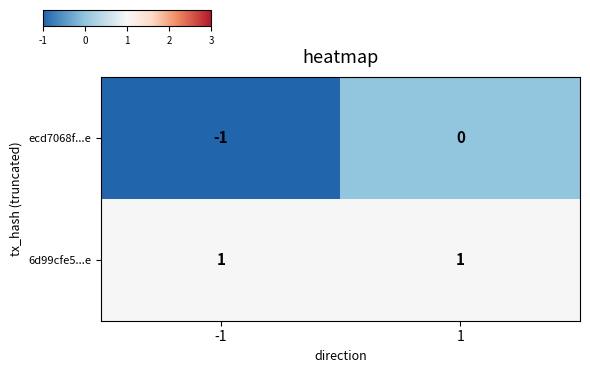

Reading right to left, transcribe all the data shown in this chart.

ecd7068f...e: 0	-1
6d99cfe5...e: 1	1